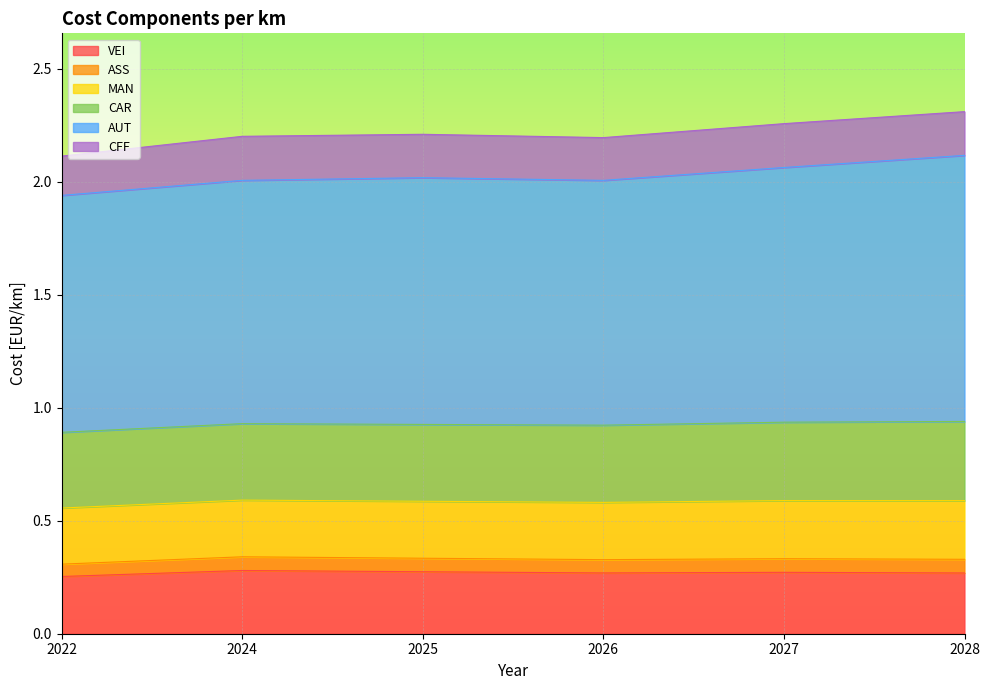

What is the total value across all series at 2024?

2.2